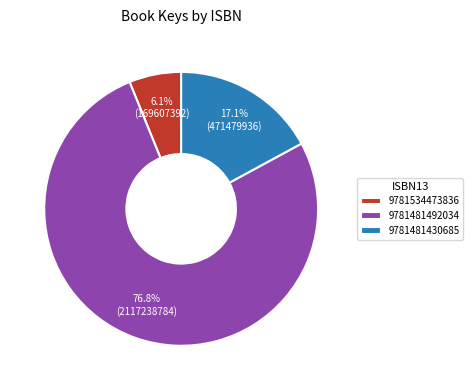

To the nearest percent, what percentage of the pie is 9781534473836?

6%